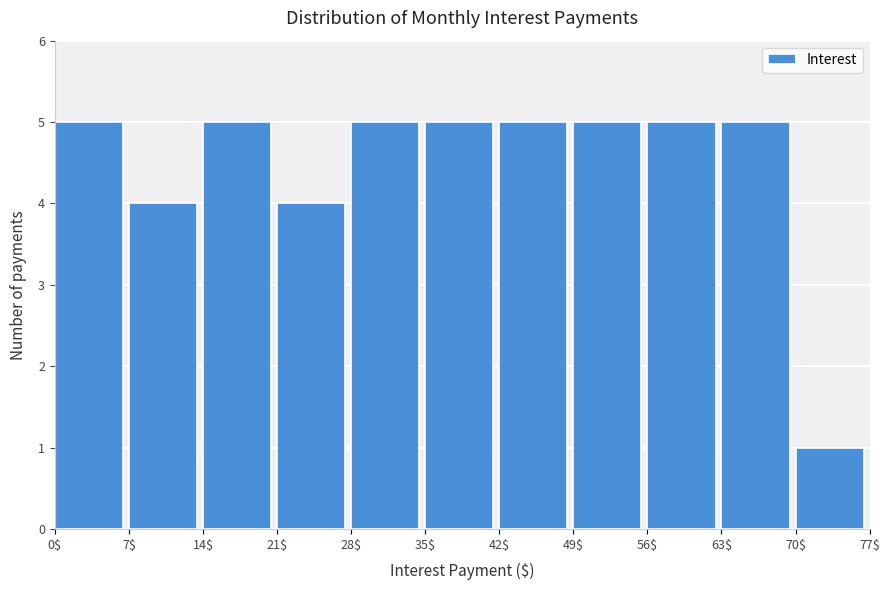

What is the height of the bar covering 63$ to 70$ on the x-axis? The values are not printed on the chart, so give them approximately, as read against the axis.

5